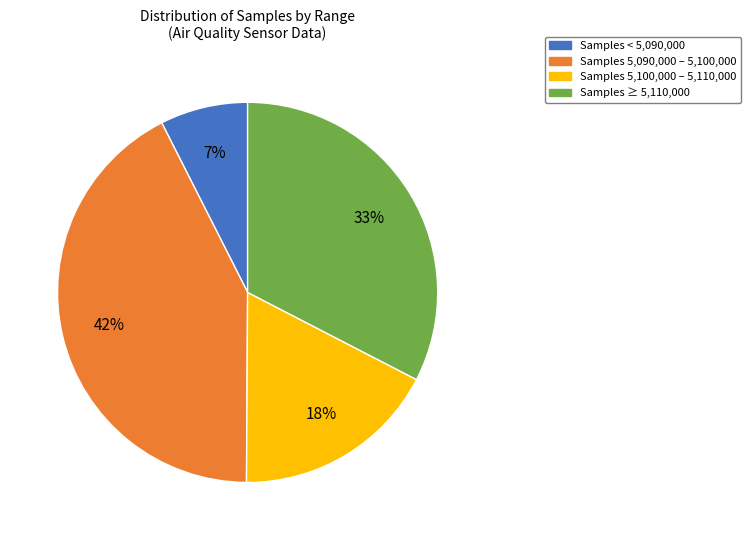

Is Samples < 5,090,000 the majority of the pie?

No